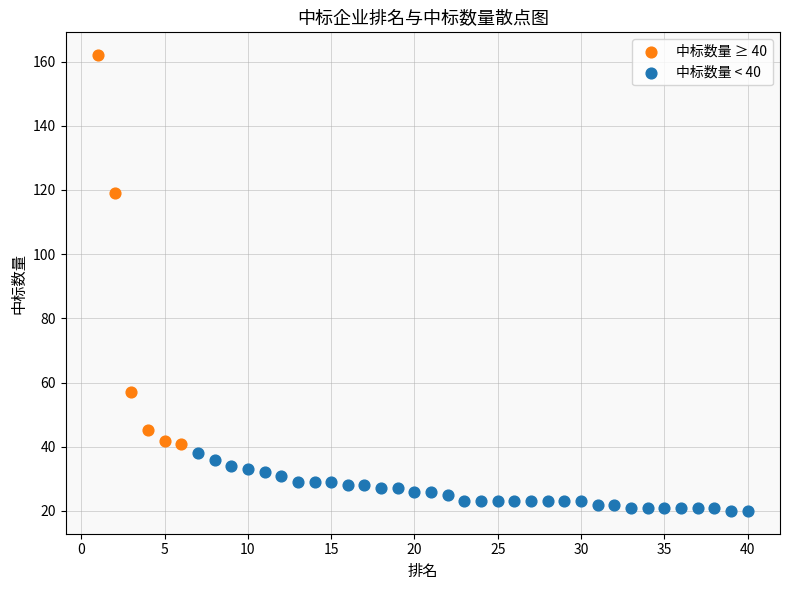

Which series contains the highest Y value?

中标数量 ≥ 40